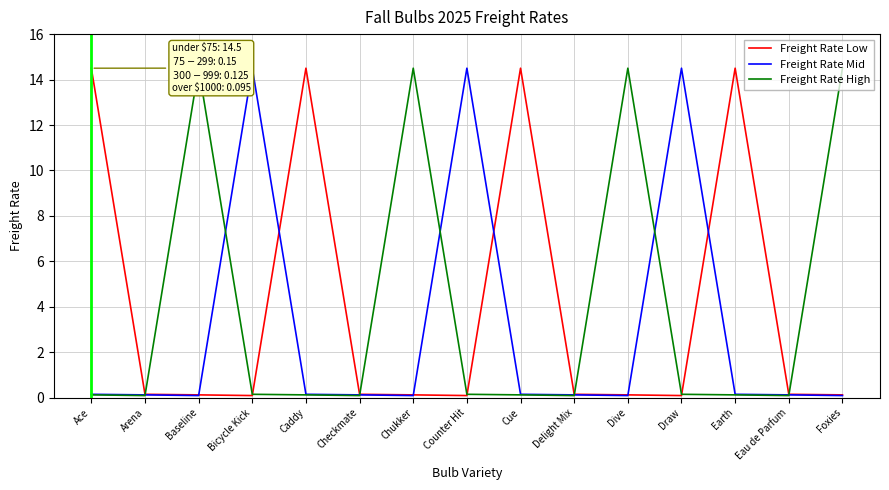

Does the chart have visible grid lines?

Yes